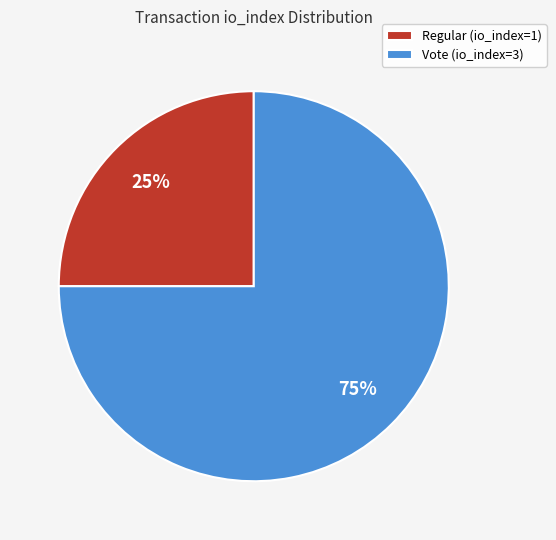

Which slice is the smallest?

Regular (io_index=1)